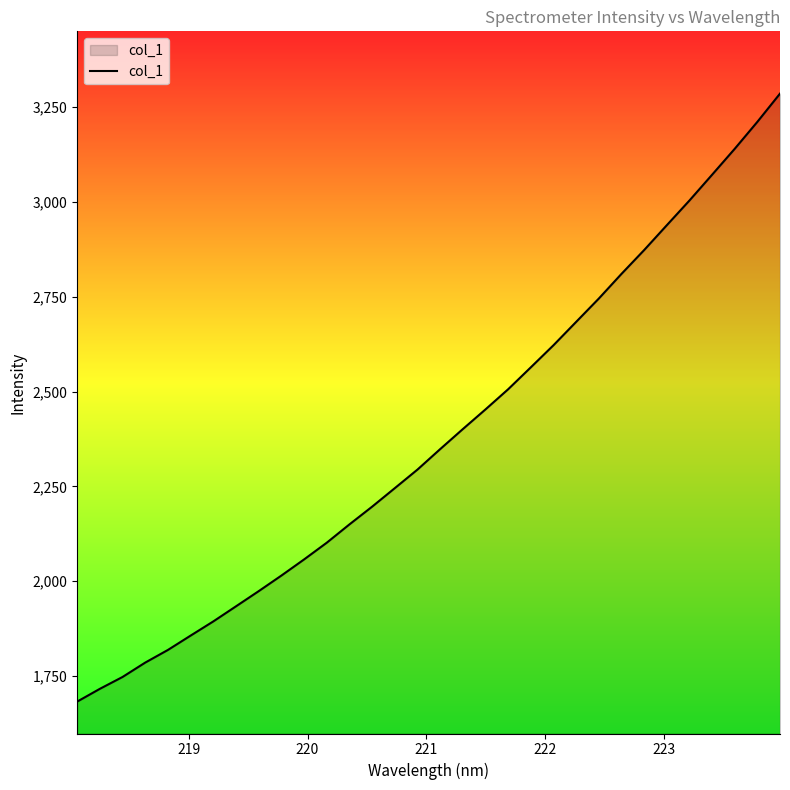

What is the smallest value displayed?

1682.2